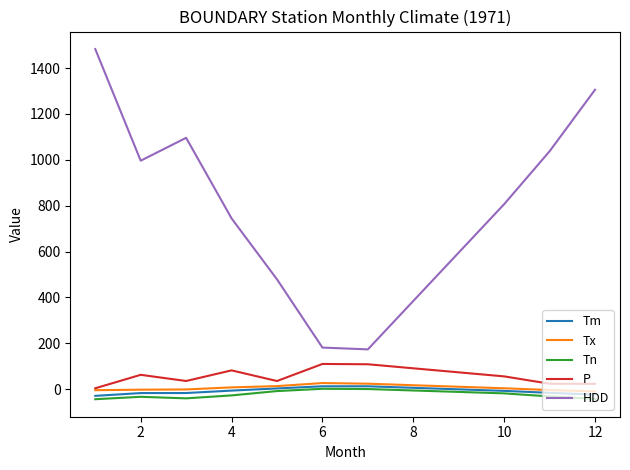

What is the maximum value for P?

109.4